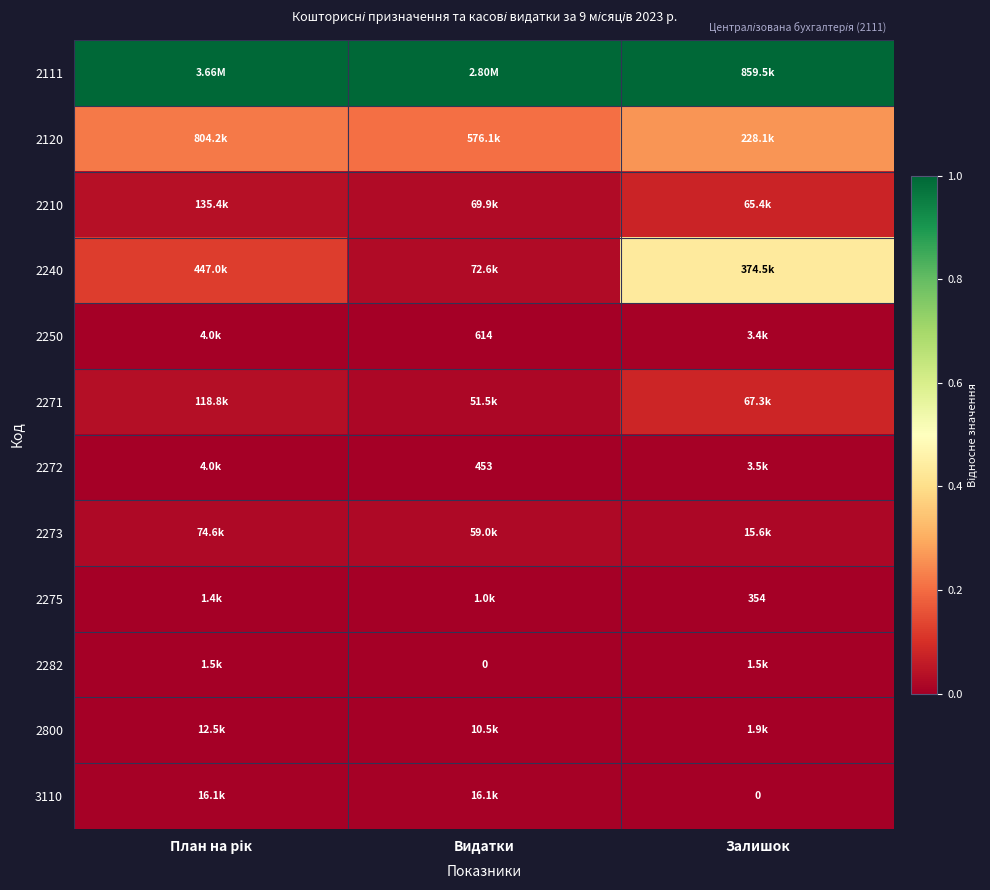

Is the value of 2272 at Видатки greater than the value of 2282 at Видатки?

Yes